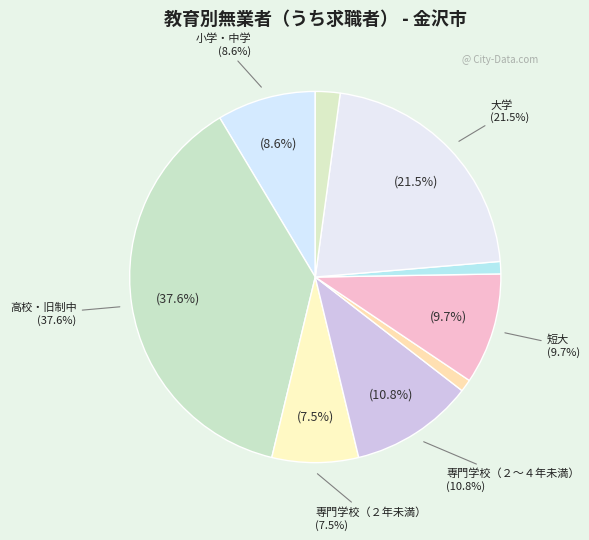

What is the ratio of the value at 専門学校（４年以上） to the value at 短大?

0.1